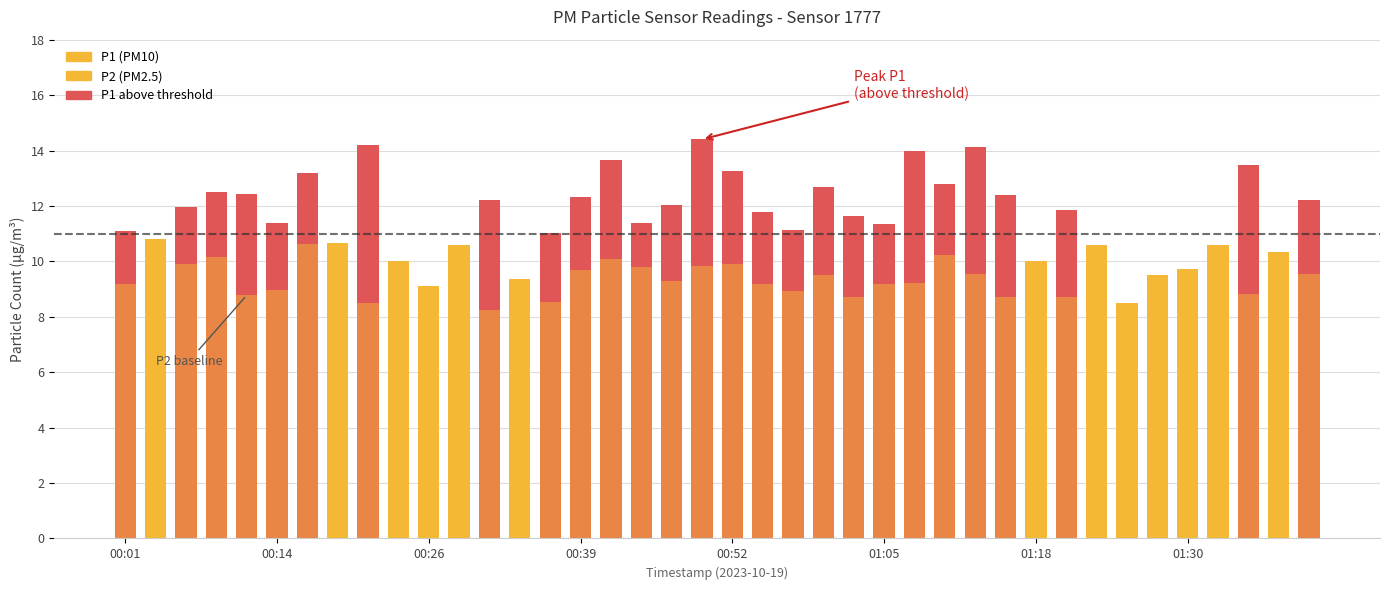

What is the difference between the maximum and minimum values in the P2 series?

3.3